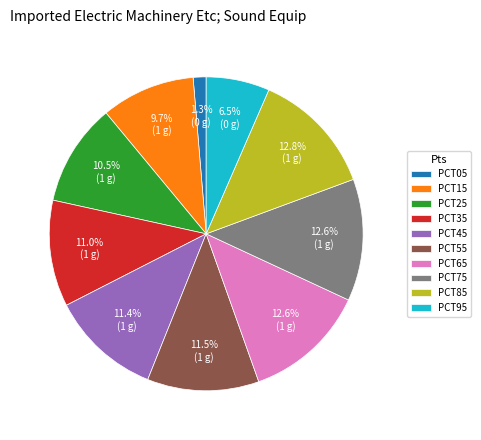

Which category has the smallest portion of the pie?

PCT05